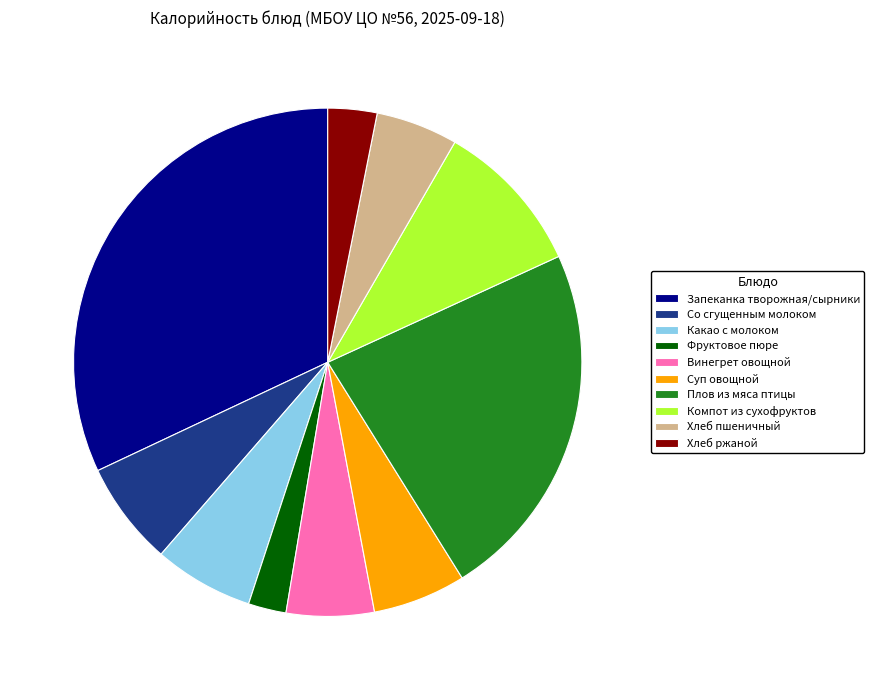

What is the smallest slice in the pie chart?

Фруктовое пюре